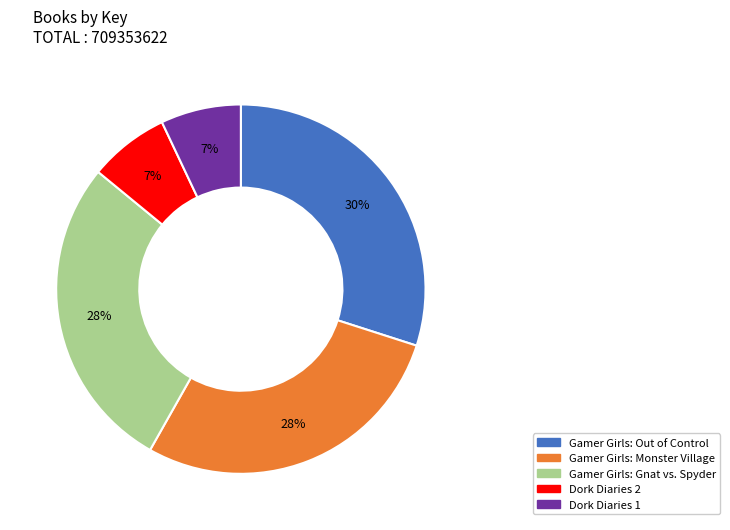

Which category has the biggest portion of the pie?

Gamer Girls: Out of Control